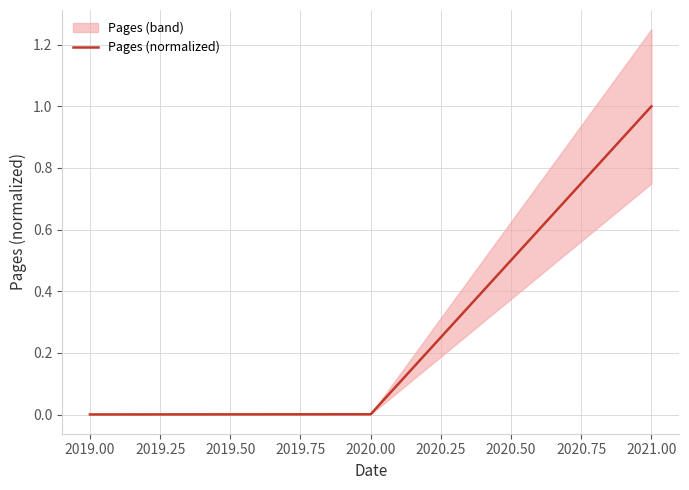

What is the maximum value for Pages (normalized)?

1.0